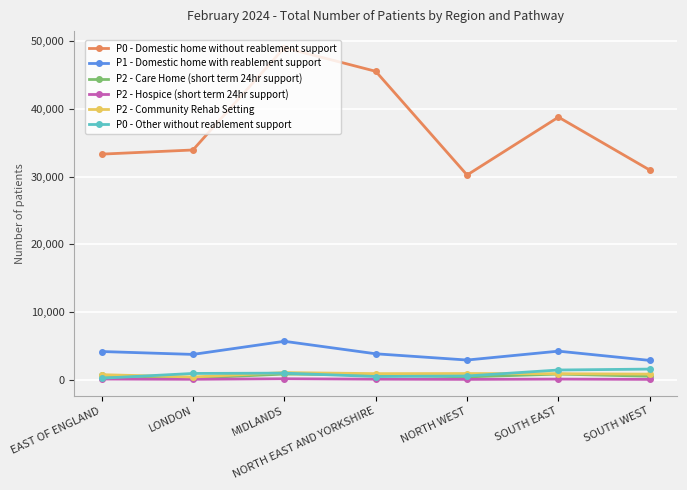

How many values in the P2 - Community Rehab Setting series are below 866?

3